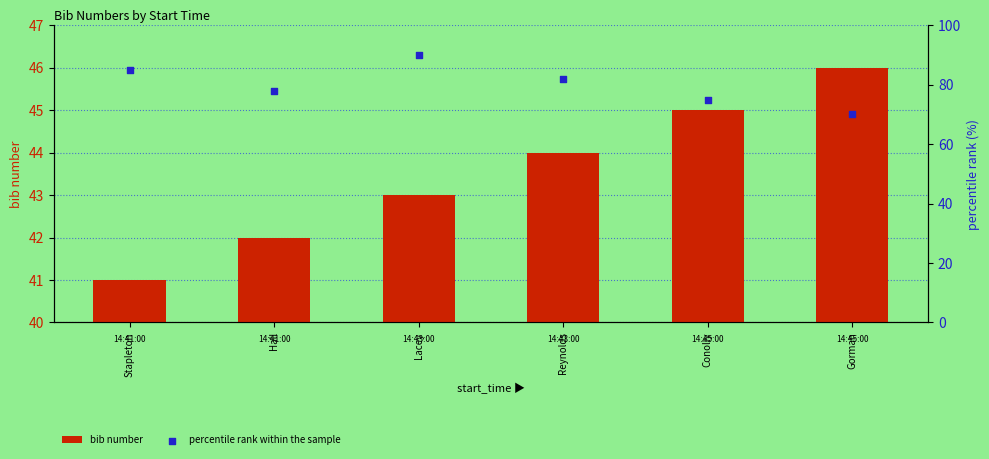

What are all the series names shown in the legend?

bib number, percentile rank within the sample